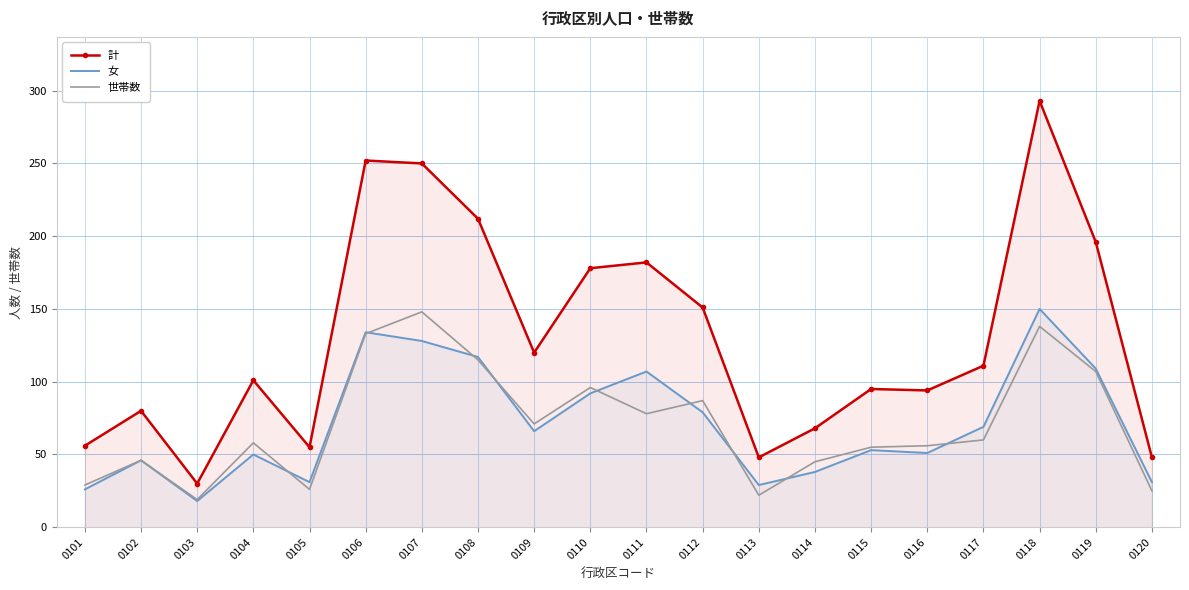

Read the 世帯数 value at 0106, to the nearest 5.

135